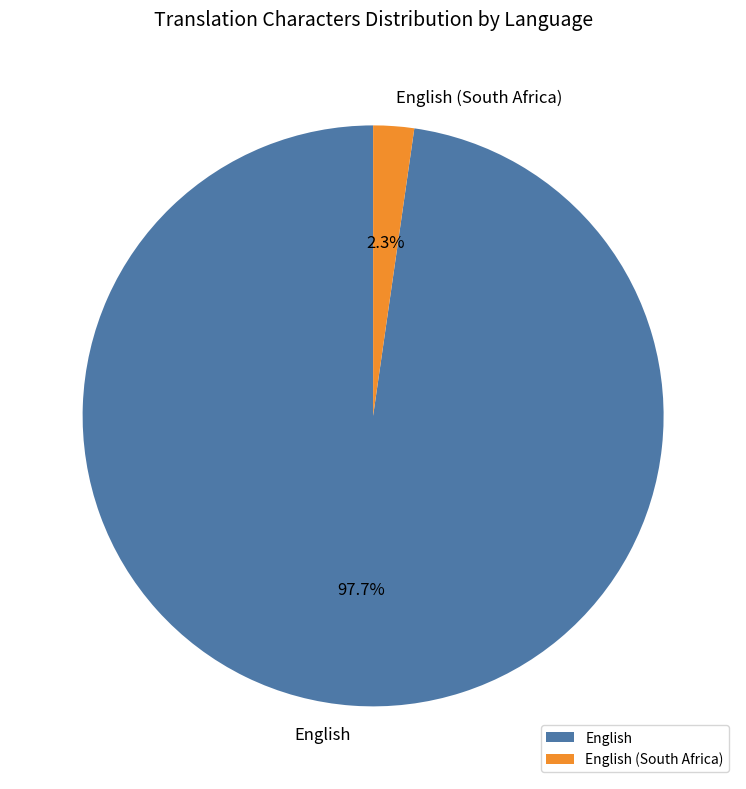

Which has a higher value, English (South Africa) or English?

English